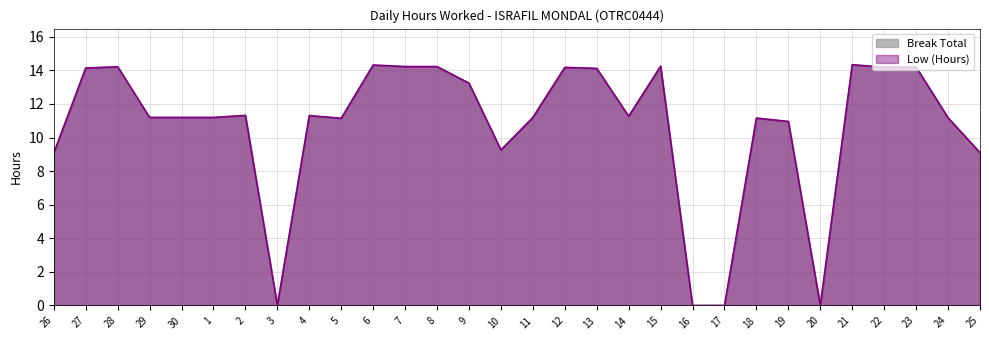

Is it true that the value at 11 is 4.2?

False